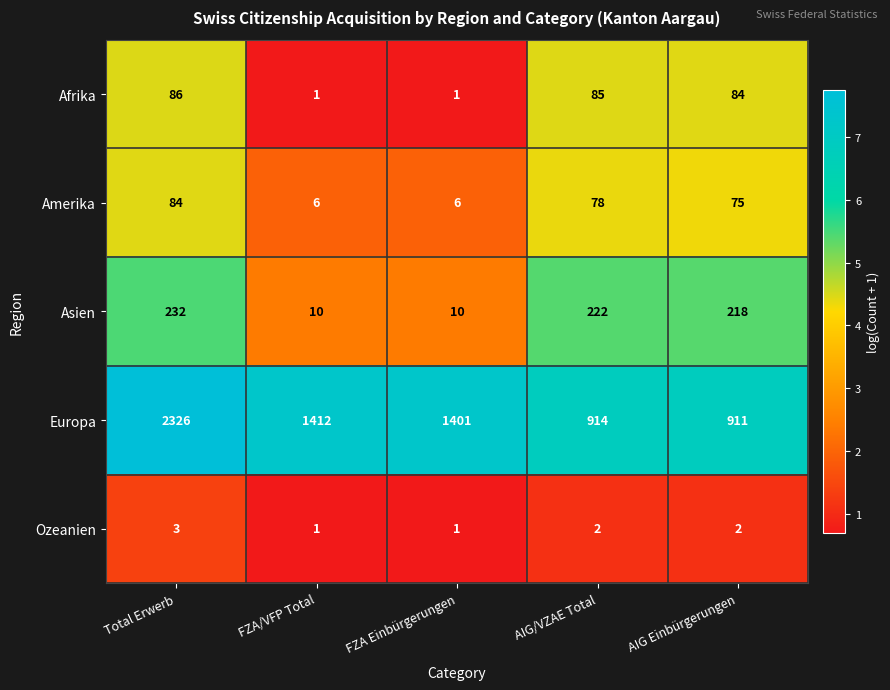

How many distinct data groups are displayed?

5